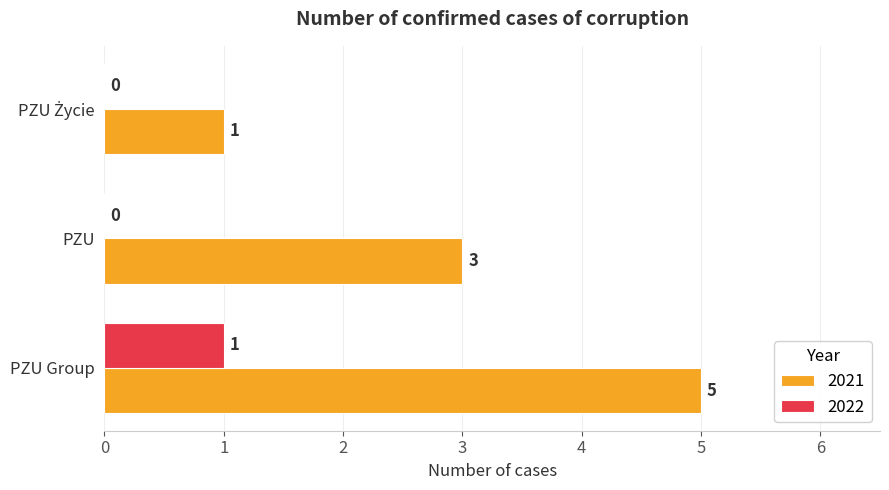

At which label is 2021 closest to 3?

PZU